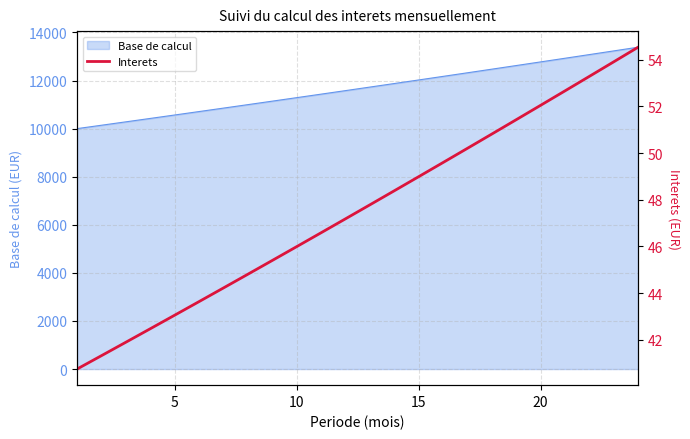

What is the minimum value for Base de calcul?

10000.0